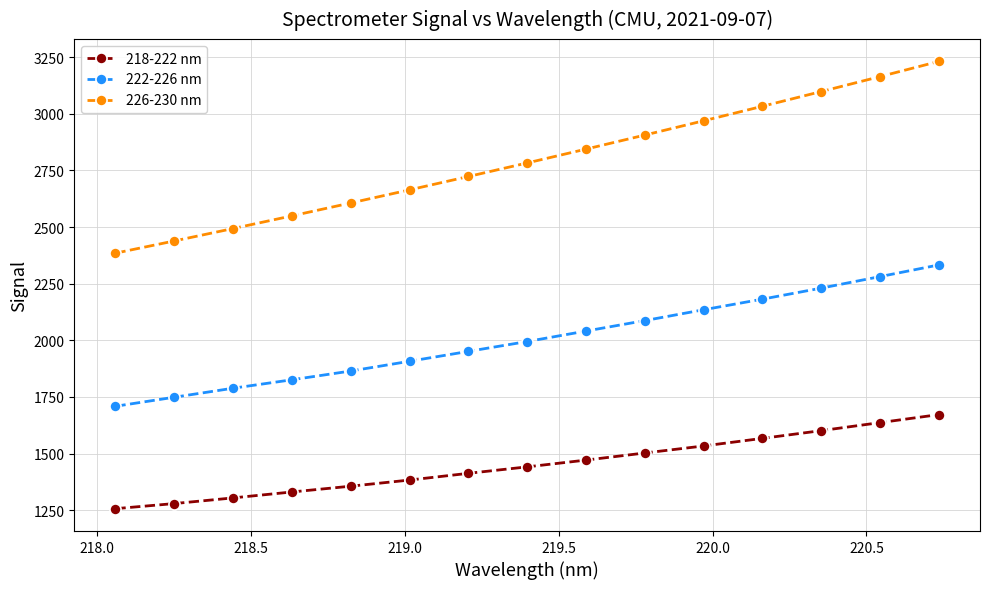

Which series has the widest spread of values?

226-230 nm